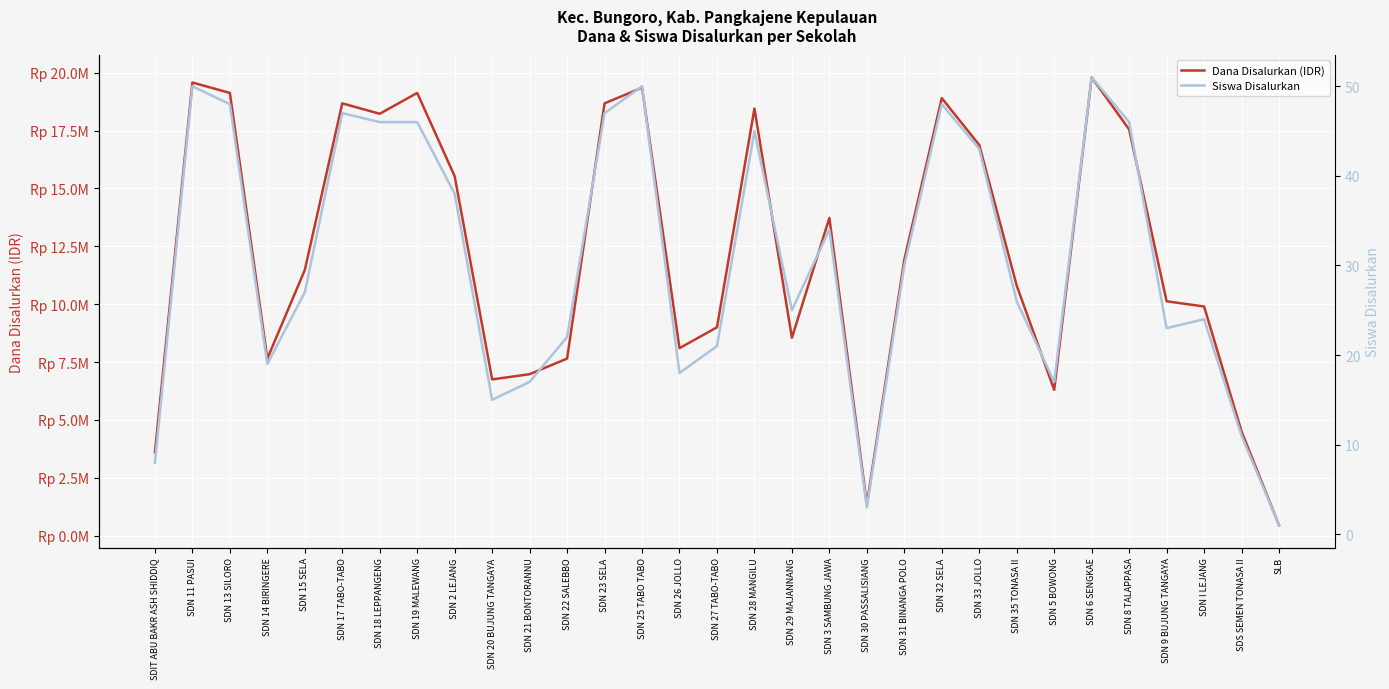

True or false: Siswa Disalurkan has a value of 23 at SDN 9 BUJUNG TANGAYA.

True